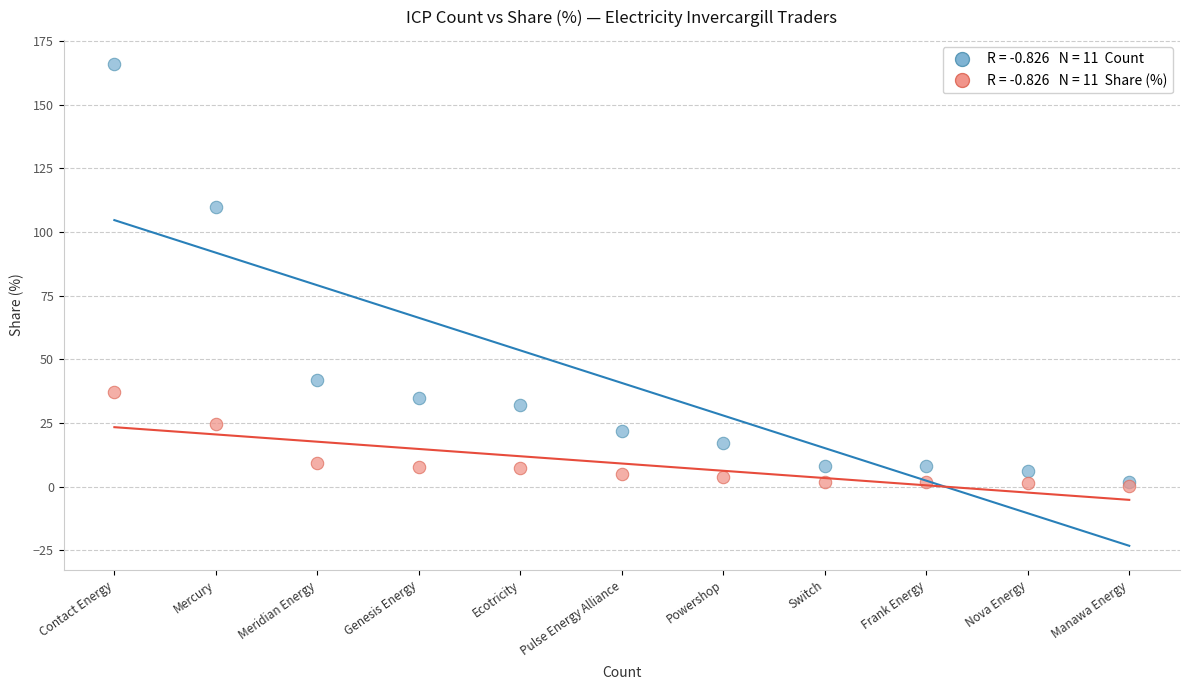

Across all series, what Y value is closest to 83?

110.0